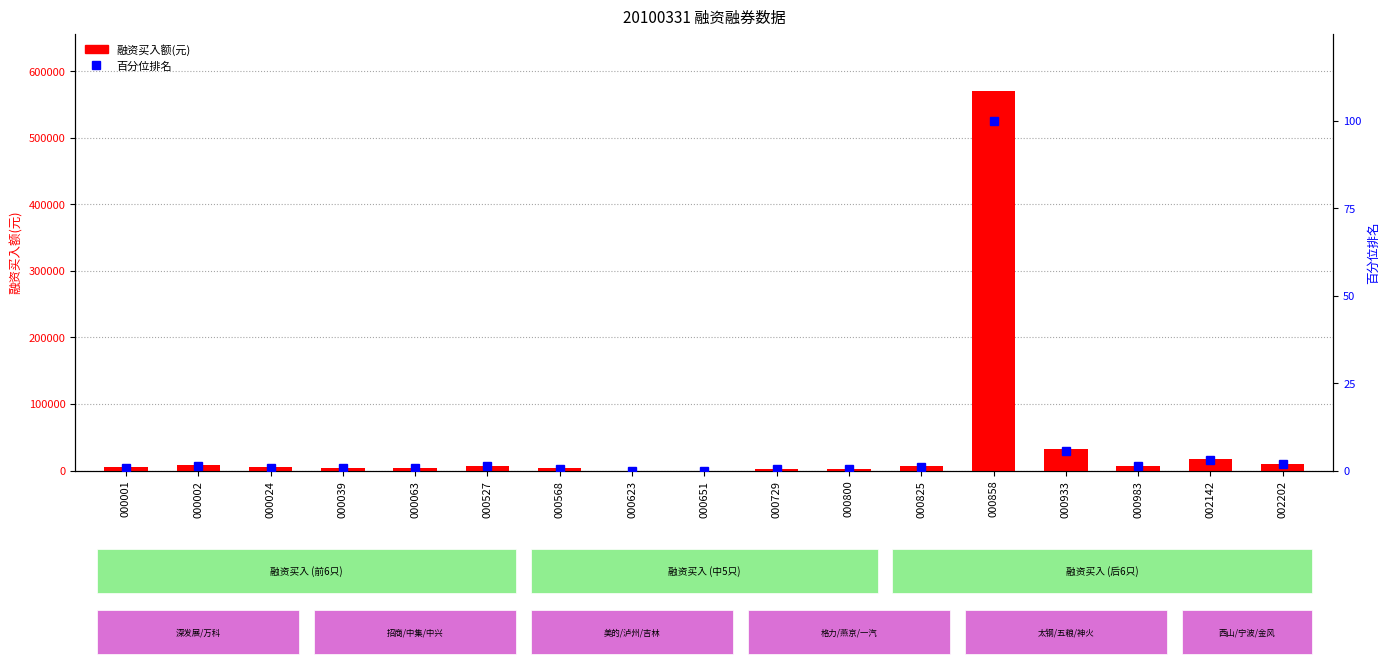

What is the sum of all 百分位排名 values?

119.9